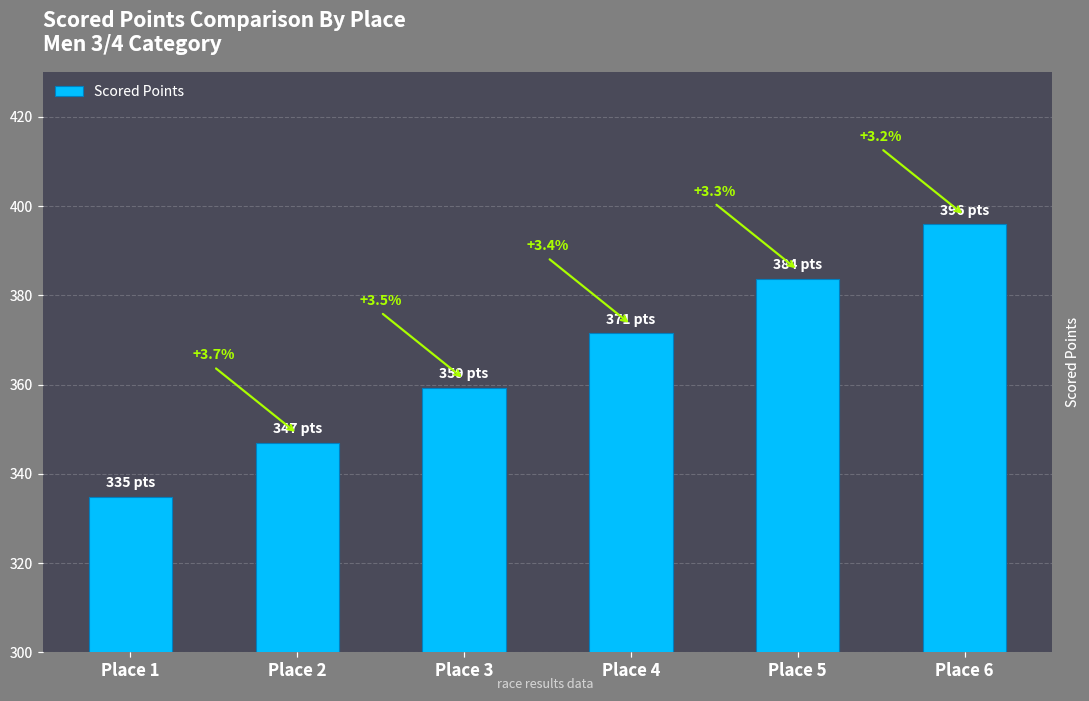

What is the difference between the values at Place 6 and Place 4?

24.5